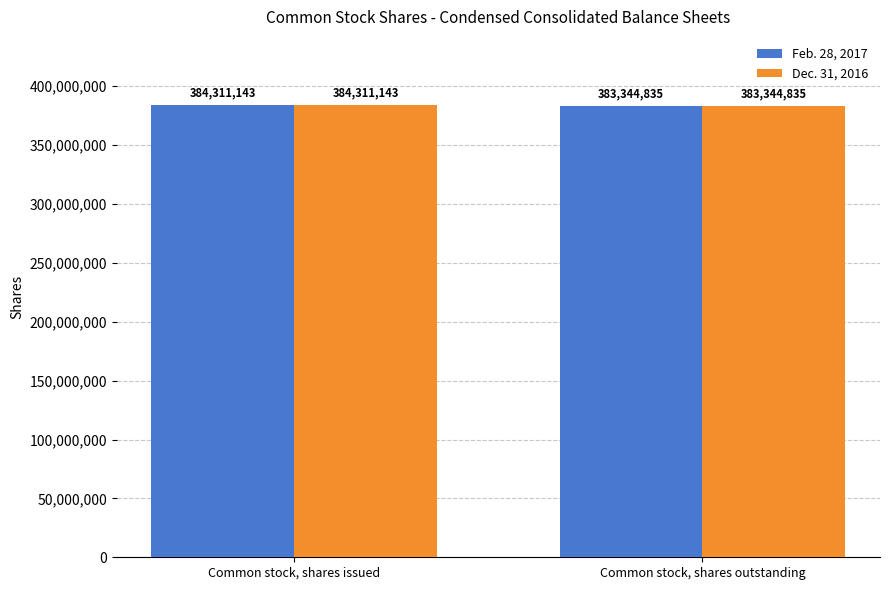

What is the value of the Feb. 28, 2017 bar at the 2nd from the left?

383344835.4